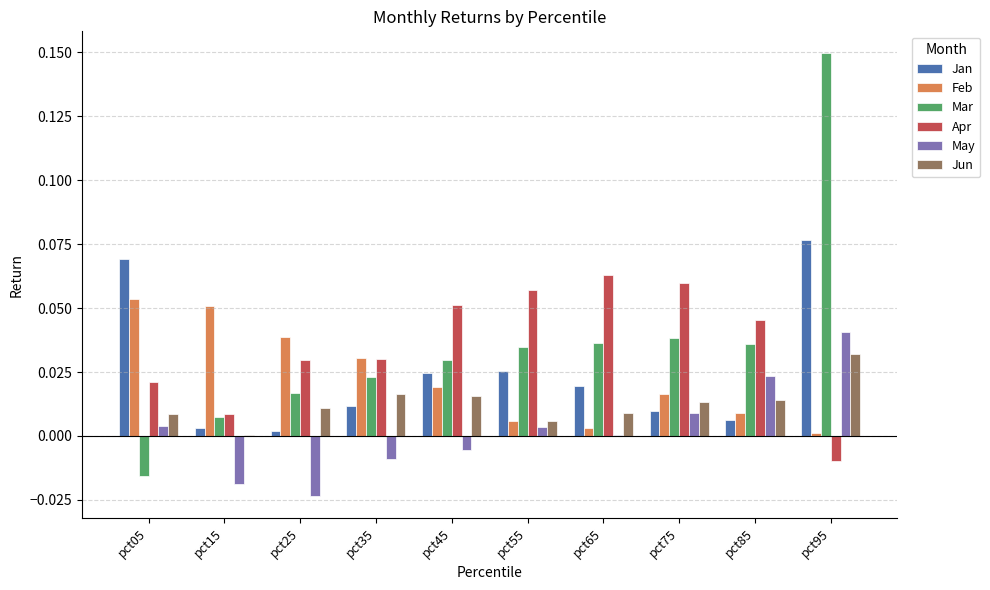

Between pct25 and pct95, which series saw the biggest shift?

Mar